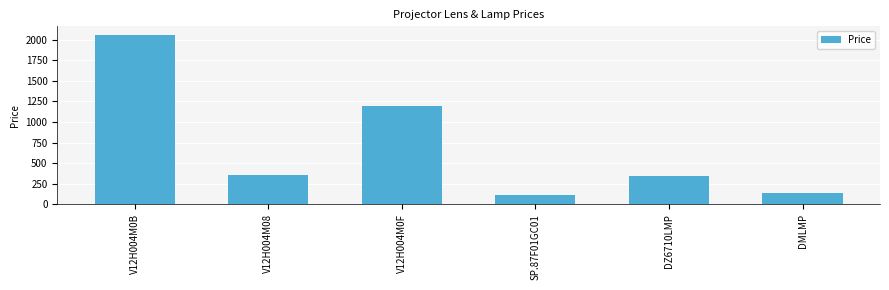

Is it true that the value at V12H004M0F is 1885.9?

False